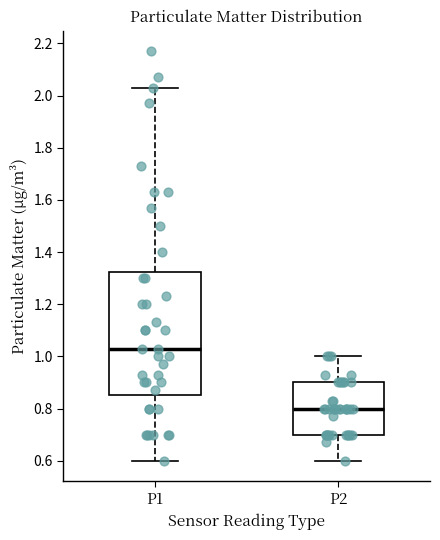

Reading left to right, read every box against the y-axis: the position of its median line, the range the box covers, and the ends of its whiskers. The values are not printed on the chart, so give them approximately, as read against the axis.

P1: median 1.04, box 0.86 to 1.32, whiskers 0.60 to 2.04
P2: median 0.80, box 0.70 to 0.90, whiskers 0.60 to 1.00